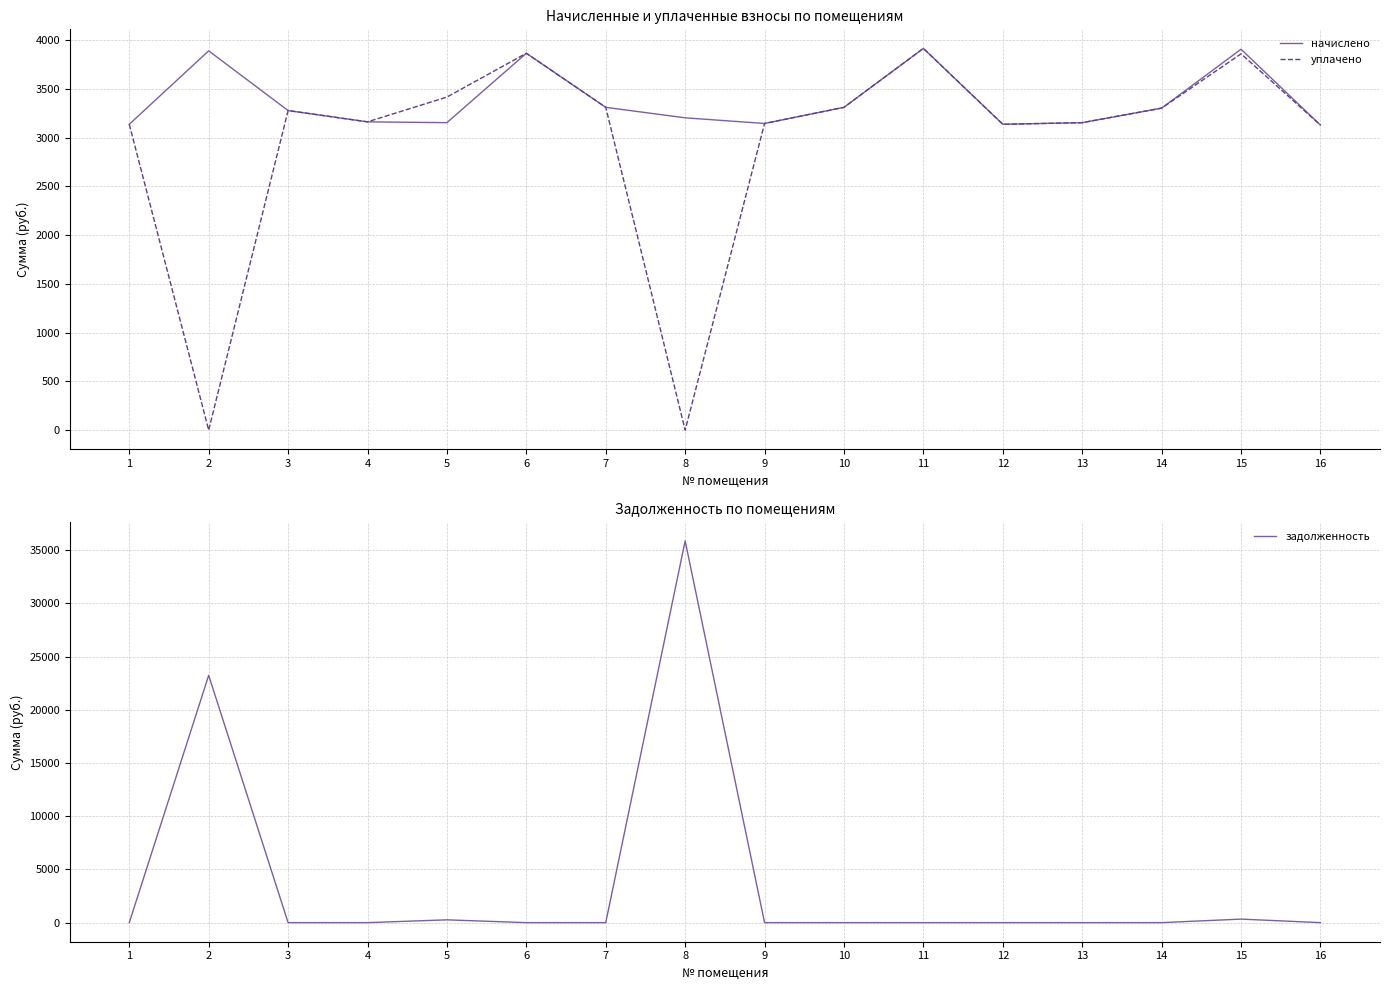

At which label is уплачено closest to 1958?

16